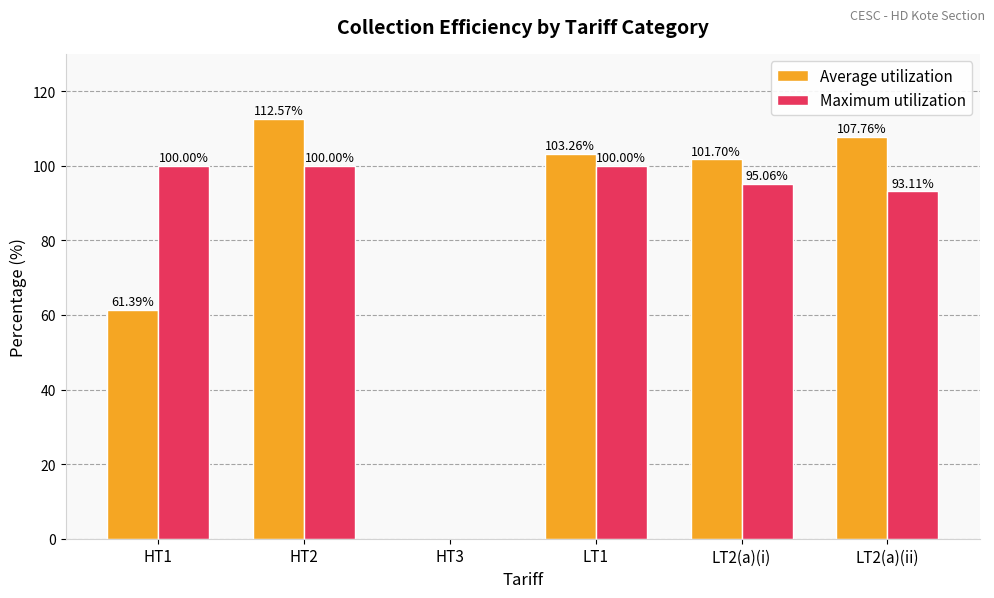

What is the sum of all Maximum utilization values?

488.2